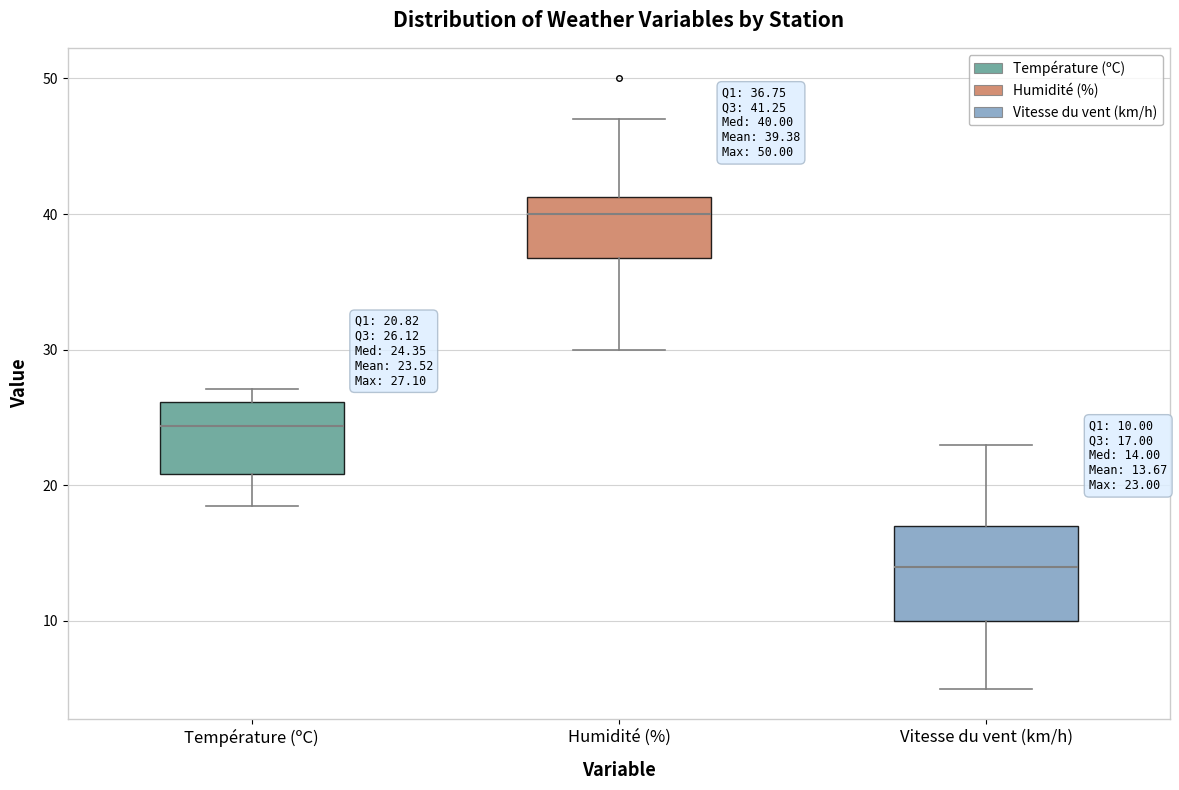

Which box is the tallest, from its lower edge to its upper edge?

Vitesse du vent (km/h)